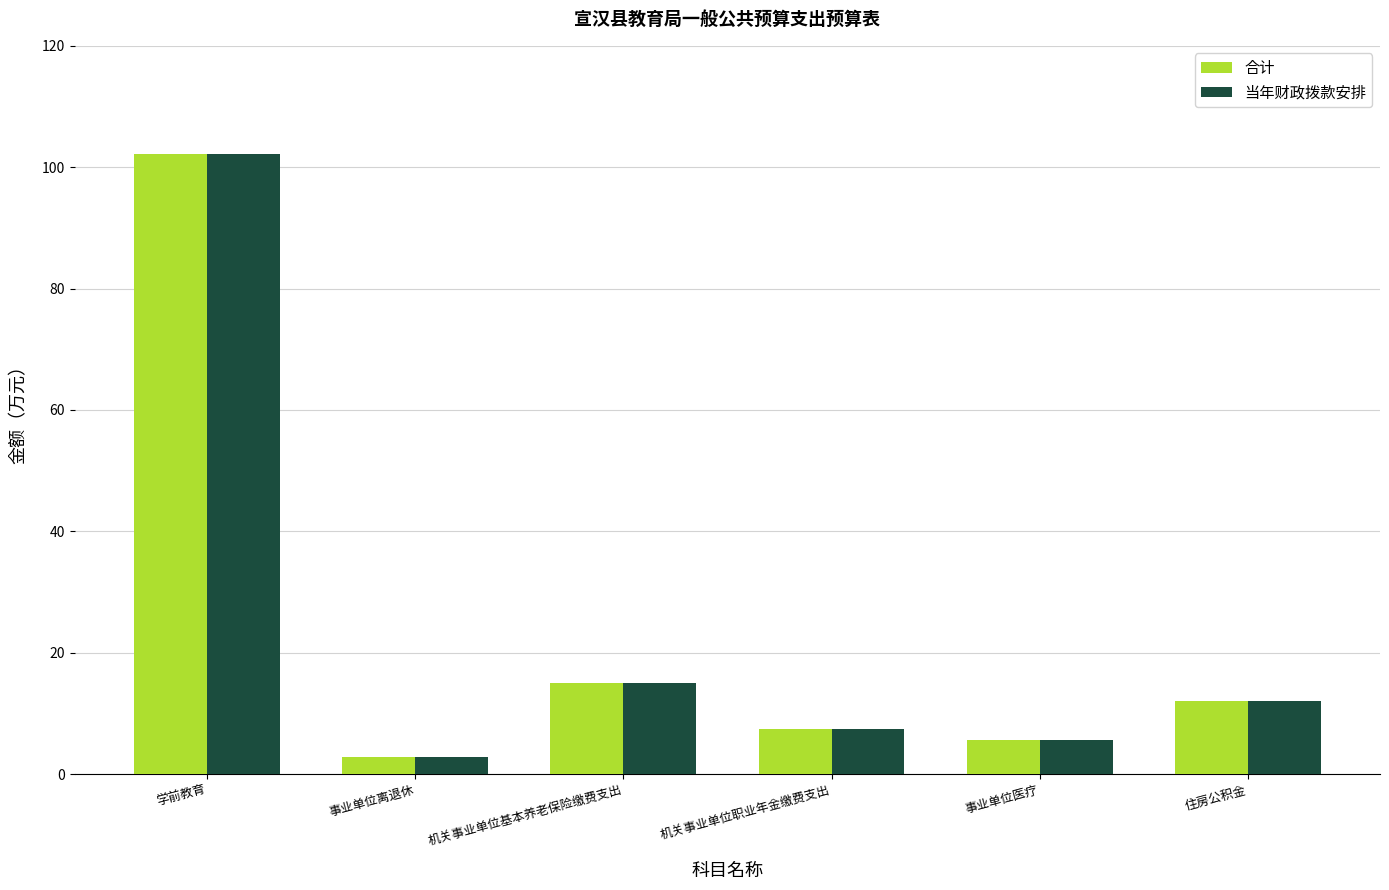

What position from the left is 学前教育?

1